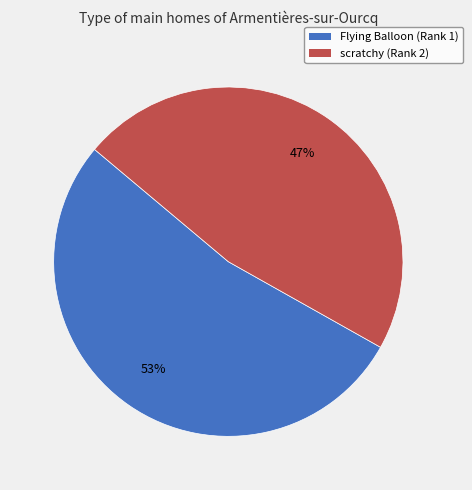

The scratchy (Rank 2) slice represents 41% of the pie. True or false?

False